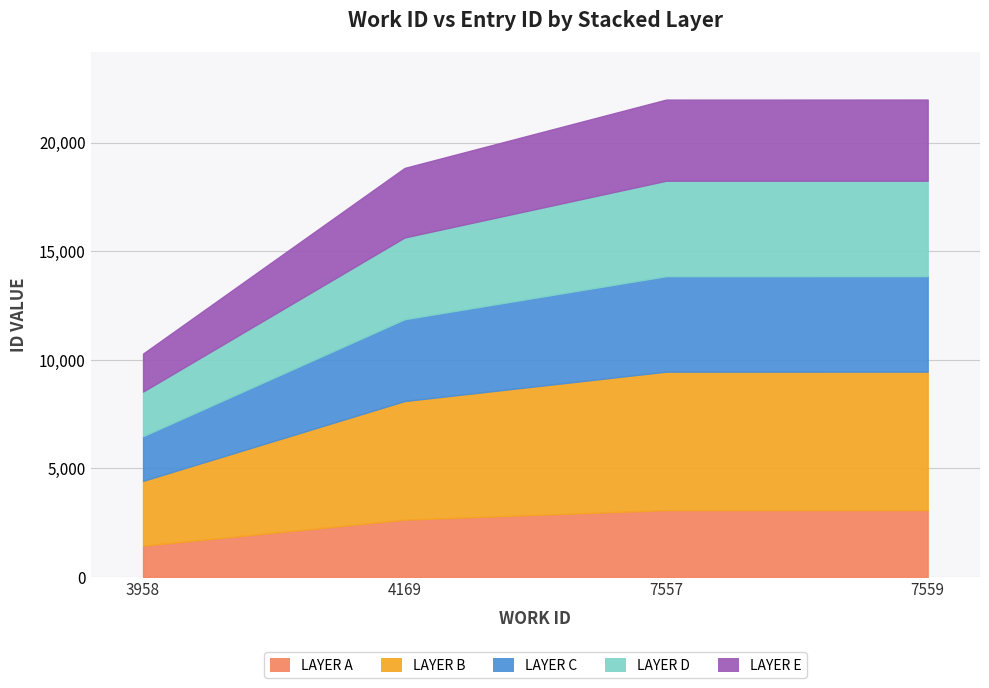

Reading left to right, list all the values displayed in this chart.

3958=10287	4169=18841	7557=21989	7559=21991